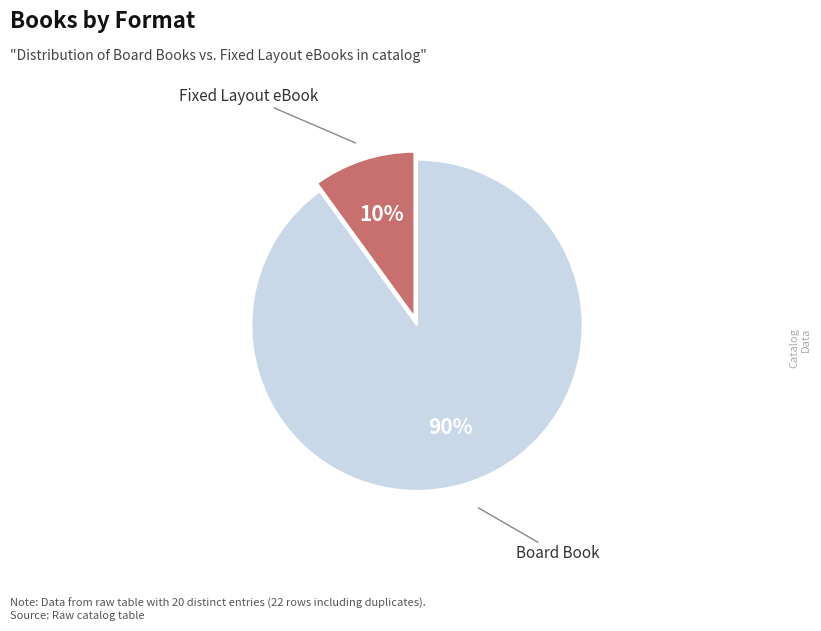

The Fixed Layout eBook slice represents 24% of the pie. True or false?

False